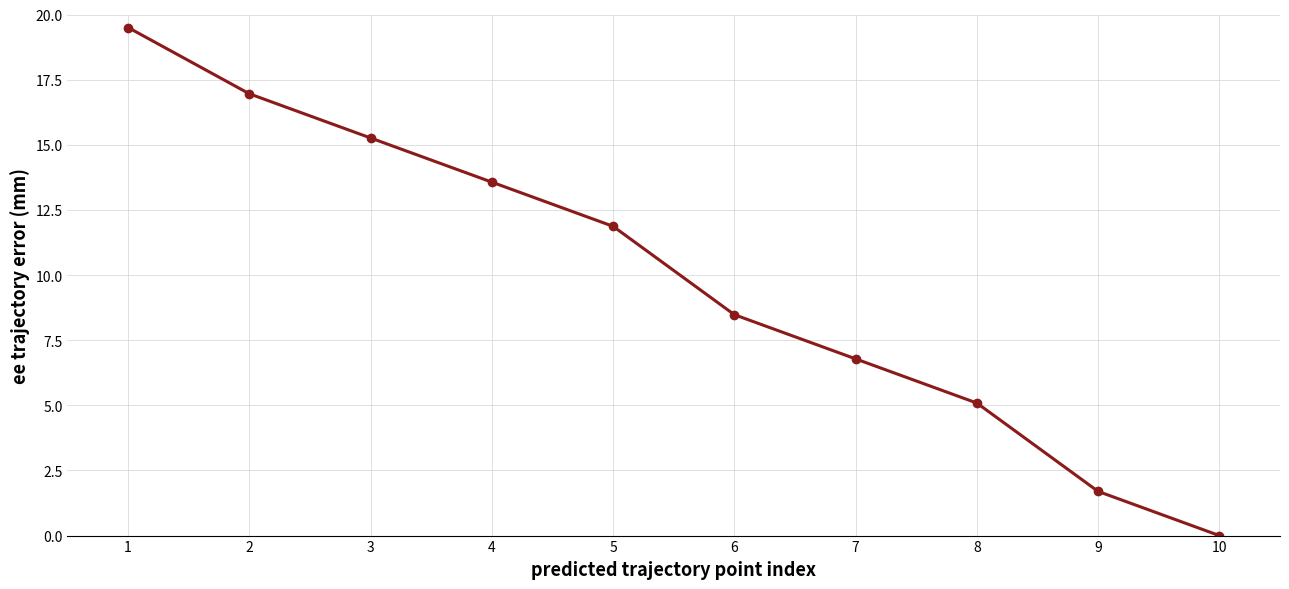

What is the difference between the values at 9 and 10?

1.7